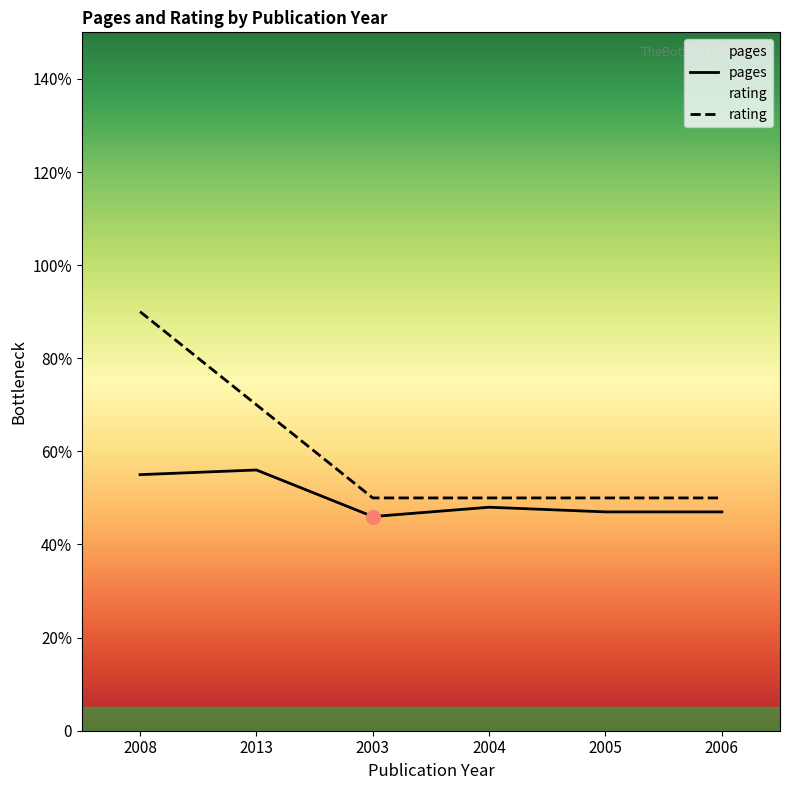

At which category does pages reach its first local valley?

2003